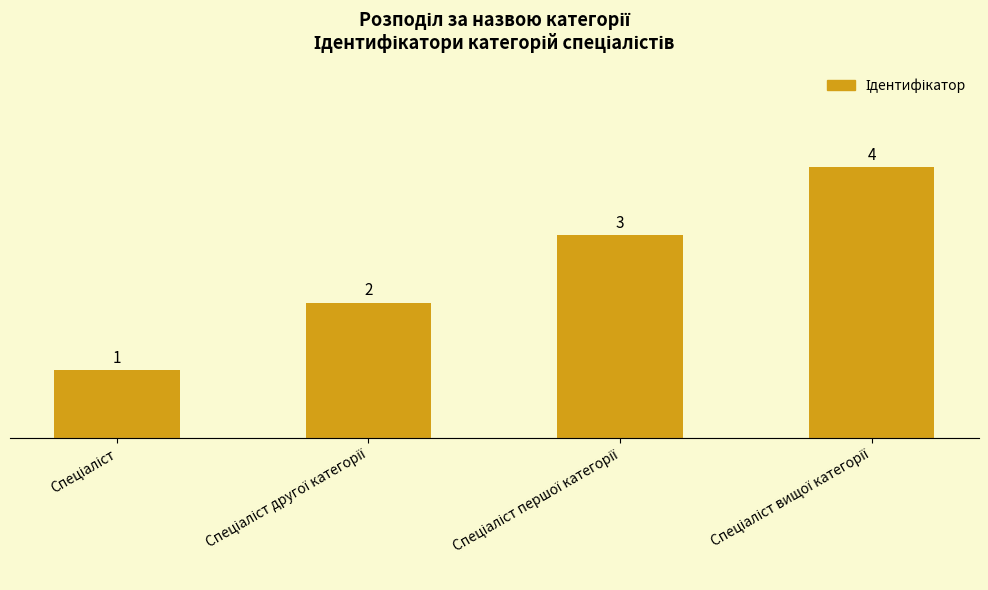

What is the value of the 1st bar from the left?

1